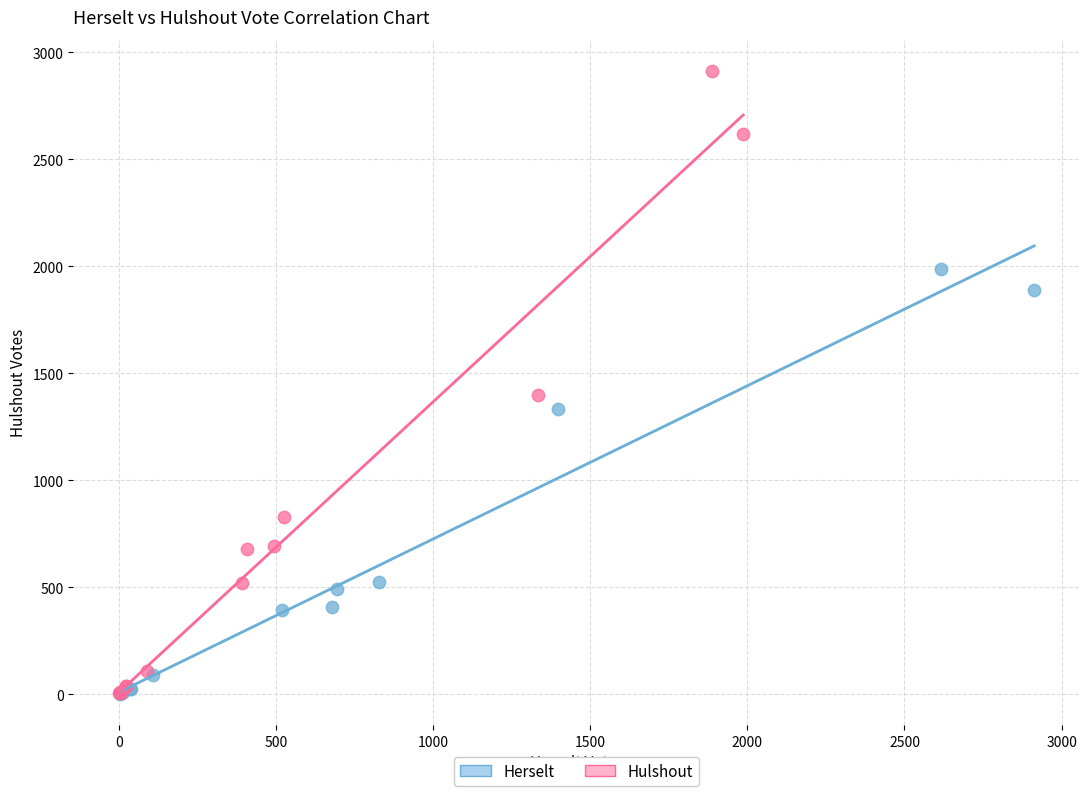

Which series has the largest Y range (max minus min)?

Hulshout